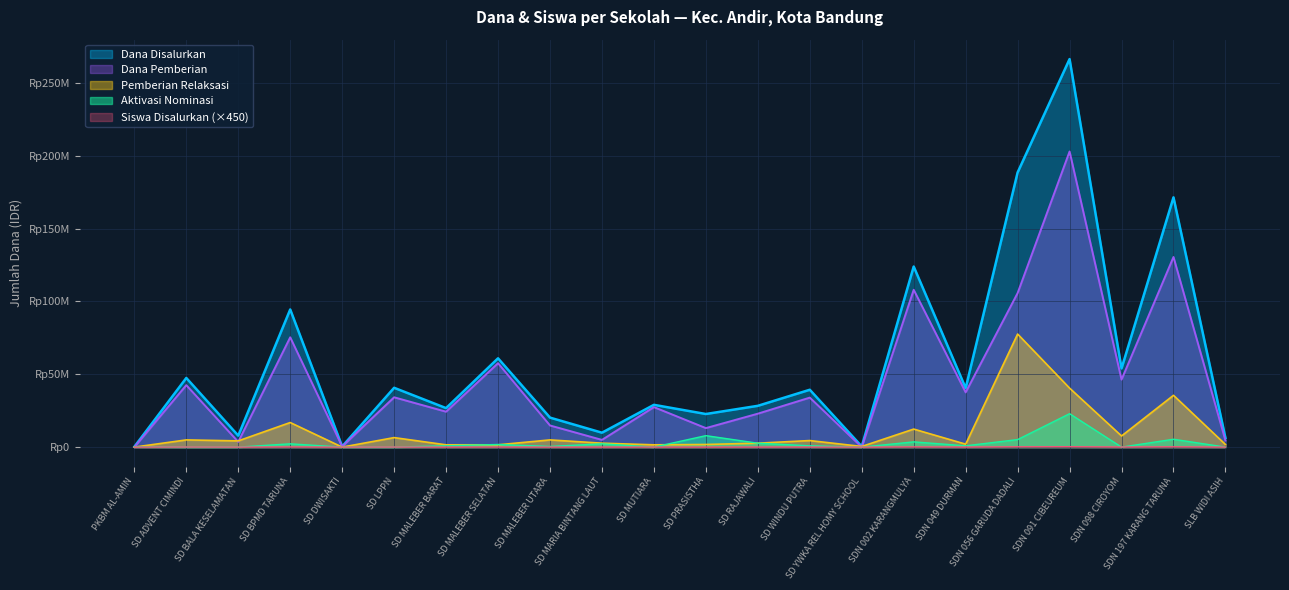

Between SD MALEBER UTARA and SLB WIDI ASIH, which series saw the biggest shift?

Dana Disalurkan